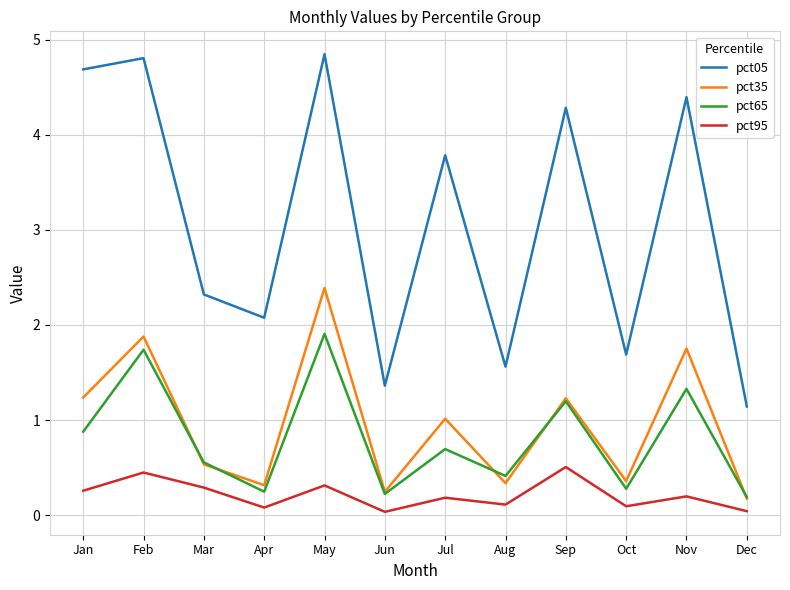

At which label is pct05 closest to 2?

Apr